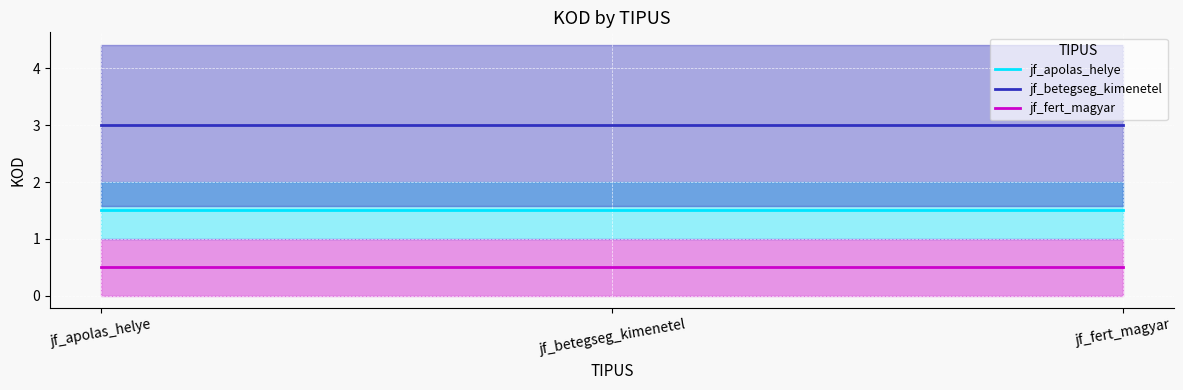

Which has a higher value, jf_betegseg_kimenetel or jf_apolas_helye?

jf_betegseg_kimenetel